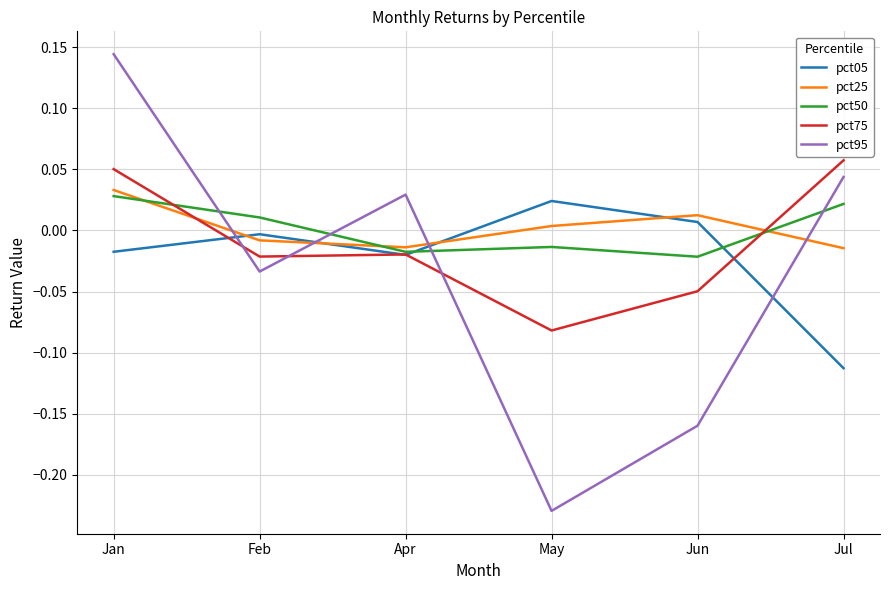

After their last crossing, which series has the higher values: pct05 or pct25?

pct25